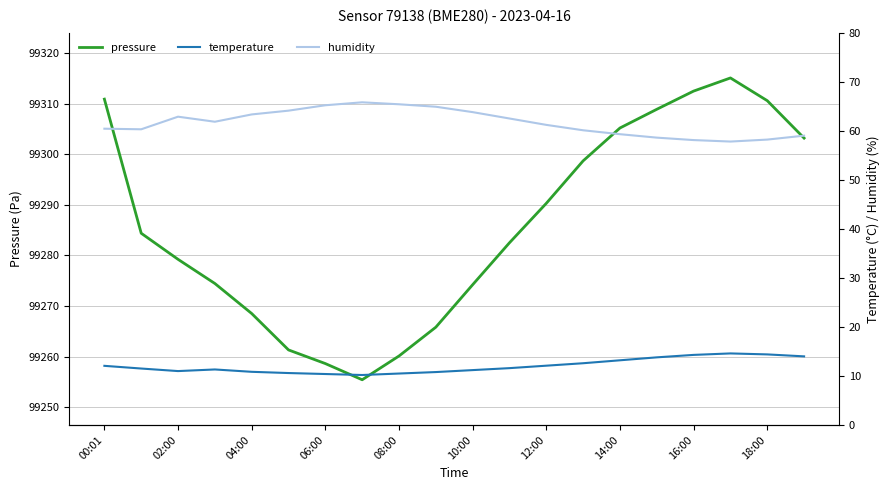

Is it true that pressure equals 46716.5 at 06:00?

False